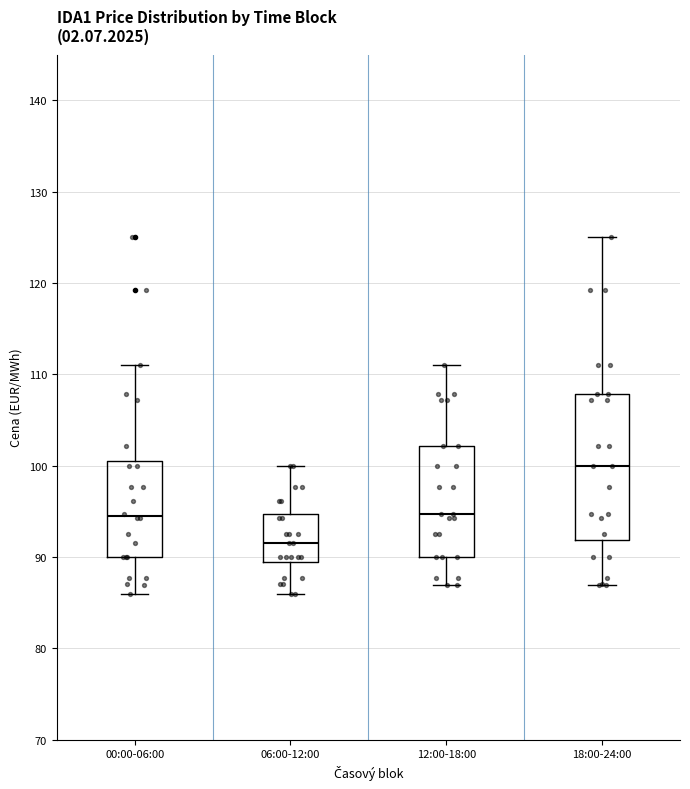

Where is the lower edge of the box for 12:00-18:00 on the y-axis? The values are not printed on the chart, so give them approximately, as read against the axis.

90